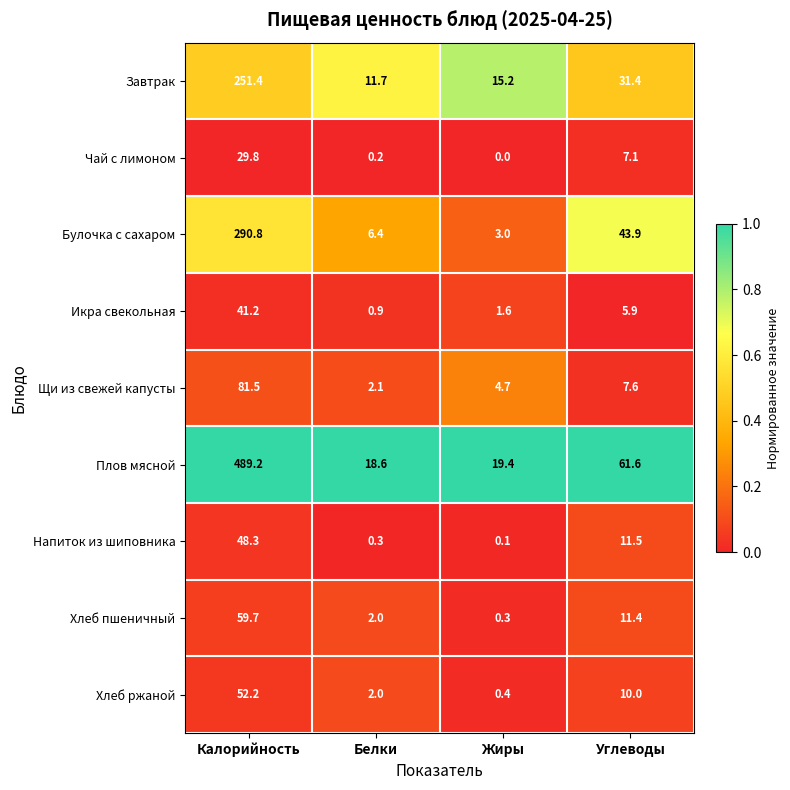

Which category has the lowest value across all series?

Жиры